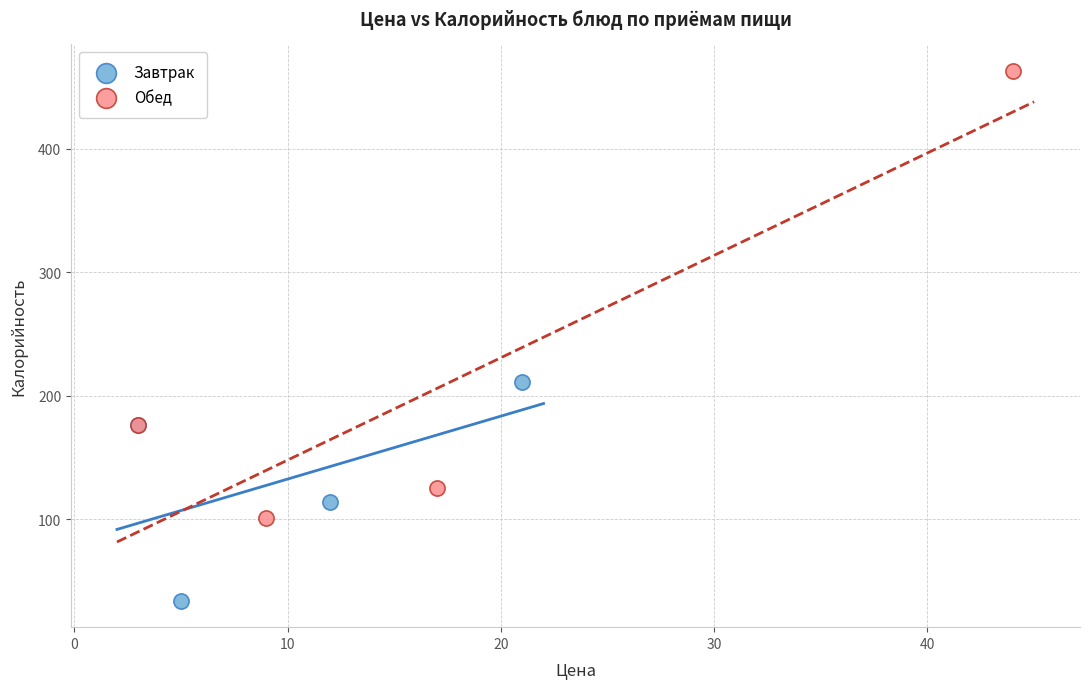

Which series reaches the maximum Y coordinate?

Обед